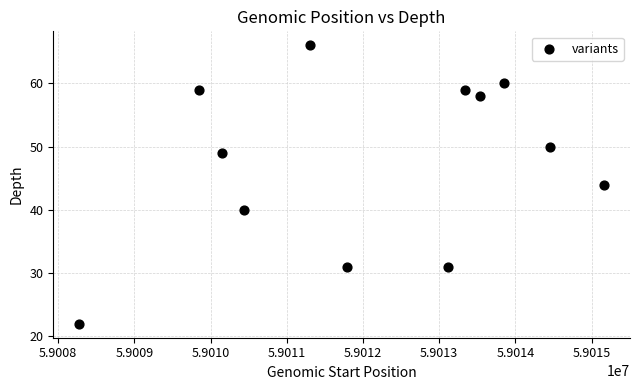

What is the average Y value?

47